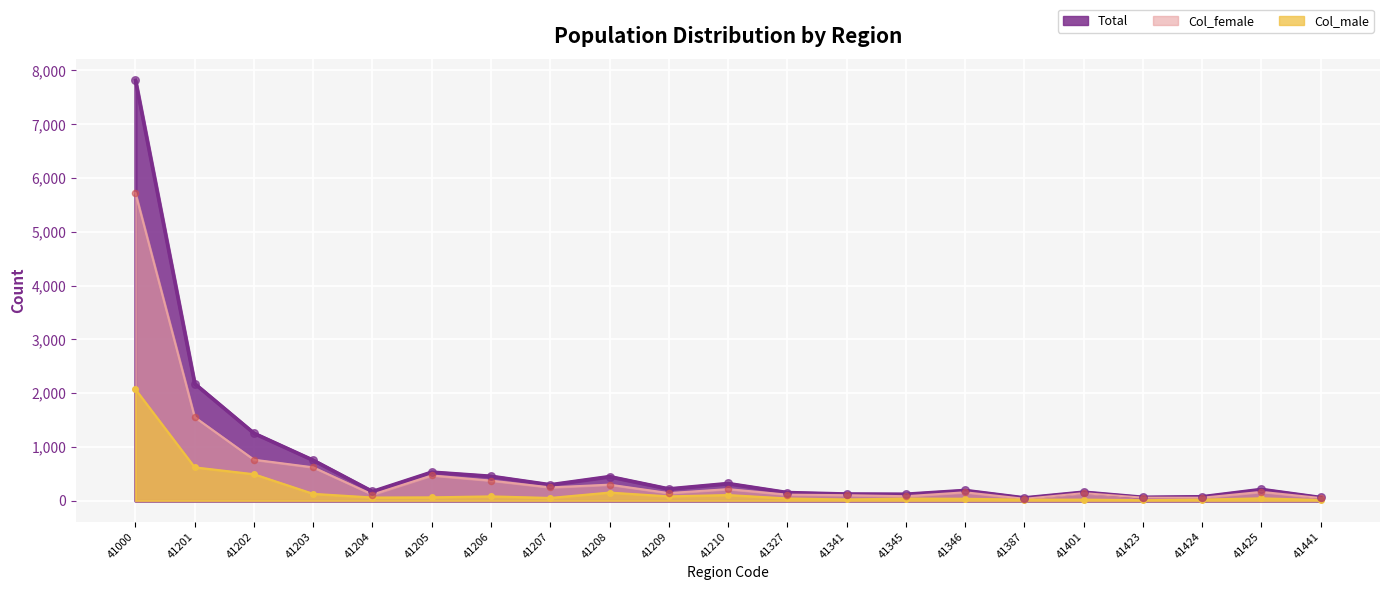

Which series has the largest Y range (max minus min)?

Total